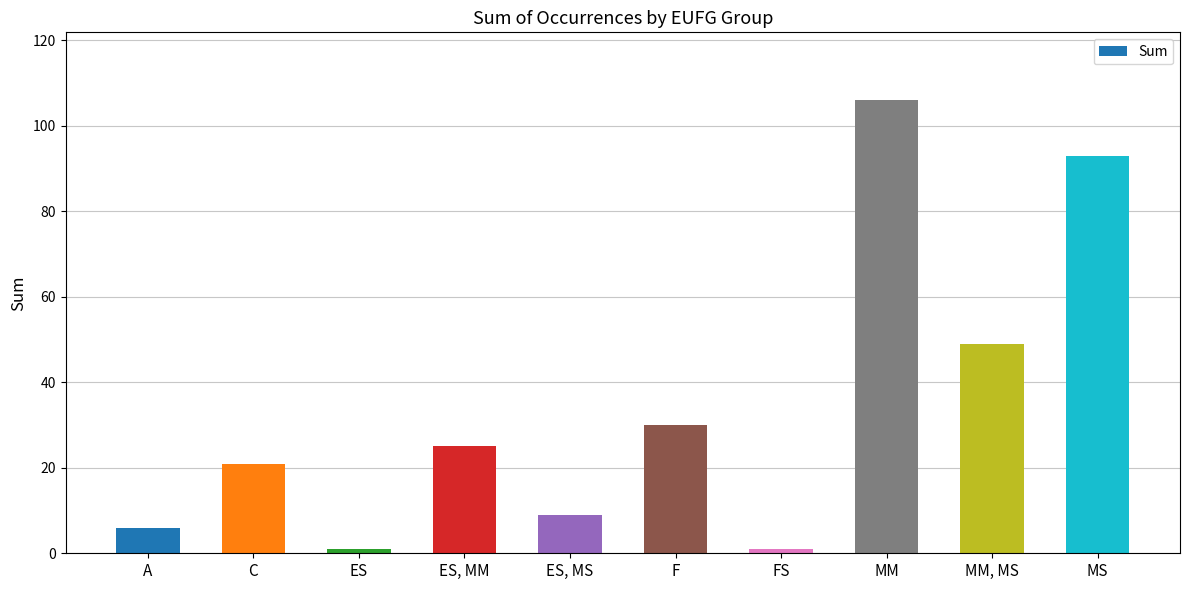

True or false: the data shows 93 at MS.

True